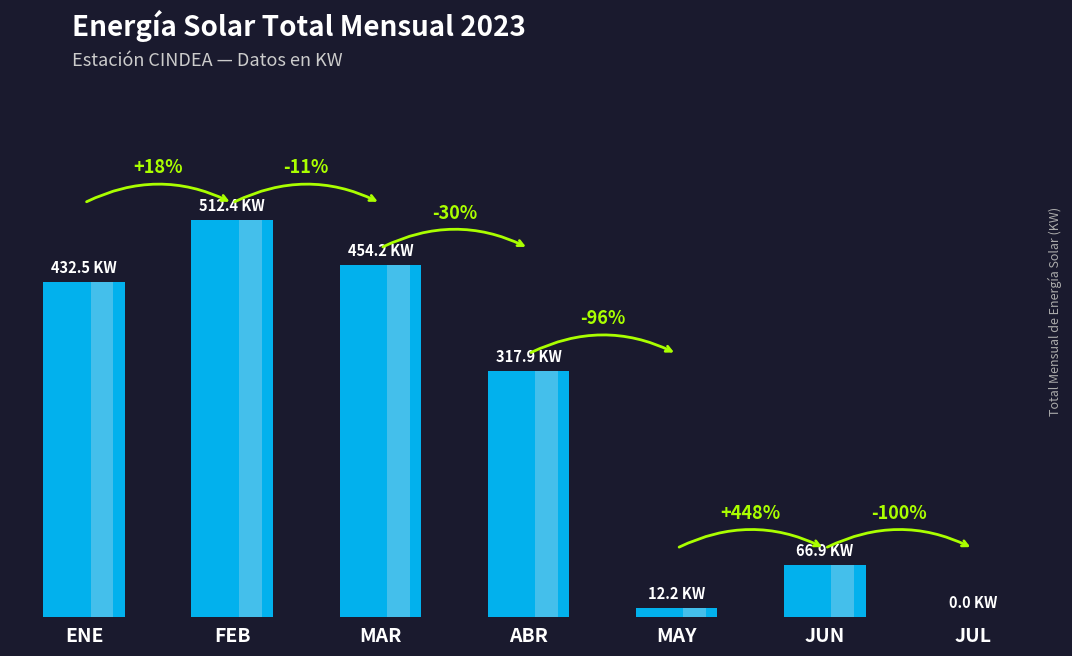

Are the bars grouped side by side (vs. stacked)?

No